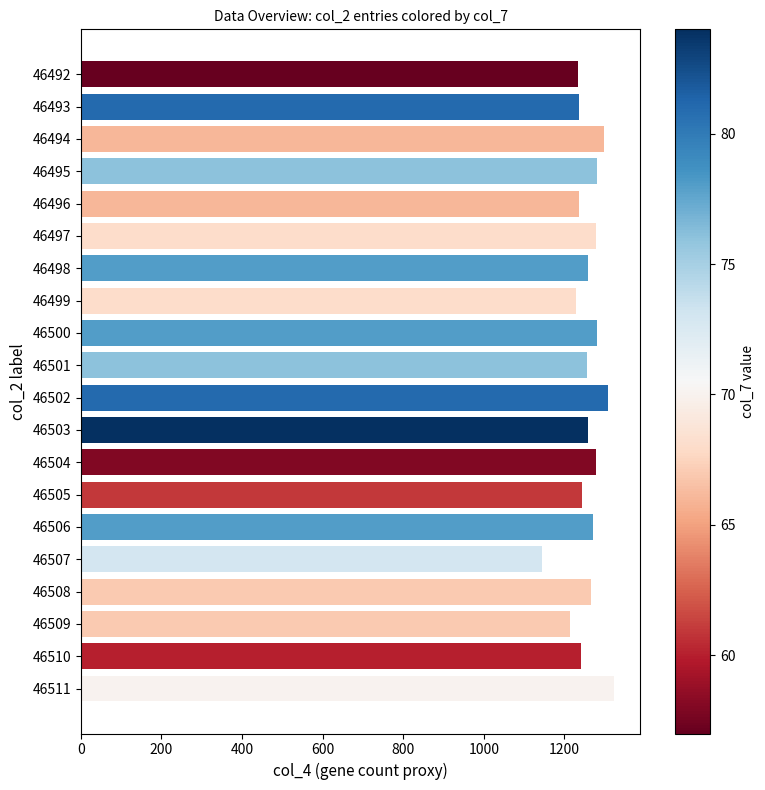

Are the bars horizontal?

Yes